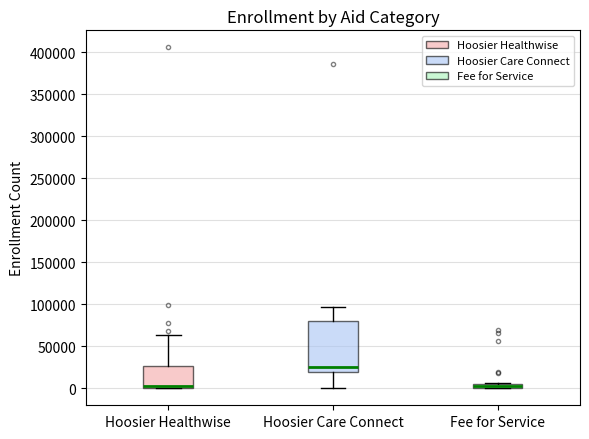

Where is the upper edge of the box for Fee for Service on the y-axis? The values are not printed on the chart, so give them approximately, as read against the axis.

5000